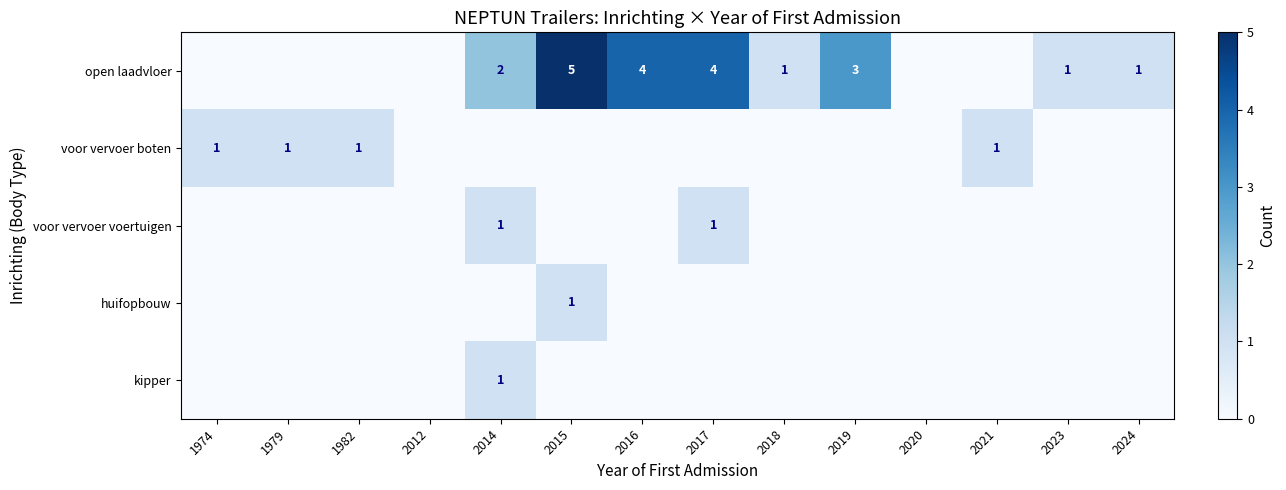

Which category has the lowest value in the open laadvloer series?

1974